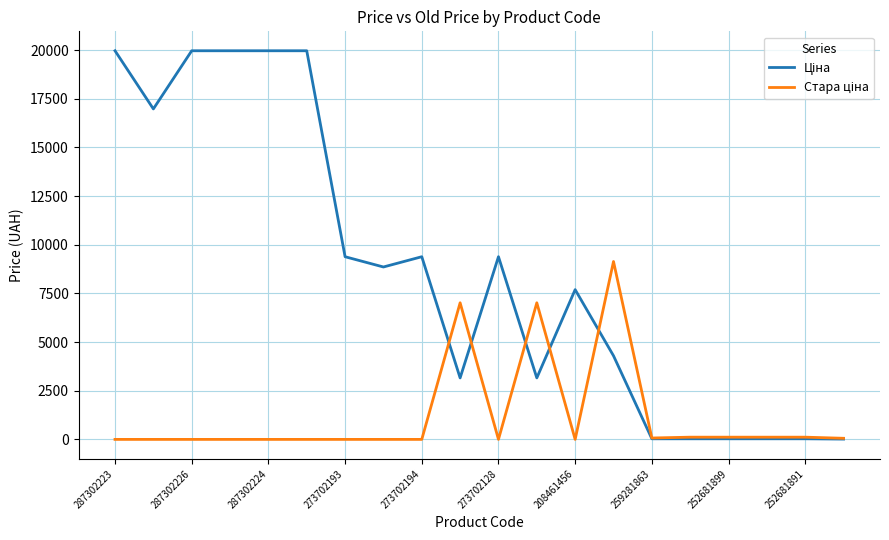

What is the greatest value displayed?

19964.2